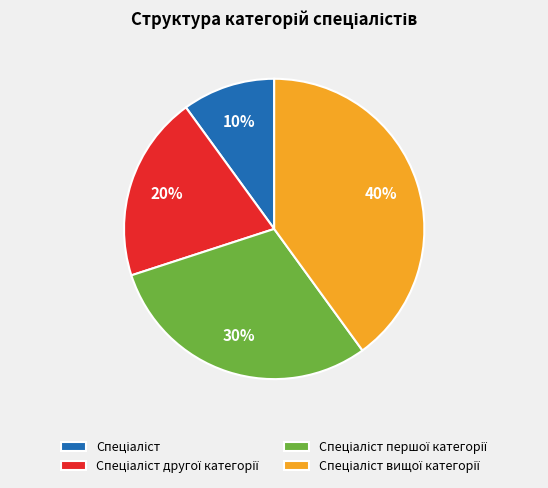

To the nearest percent, what is the average slice percentage?

25%